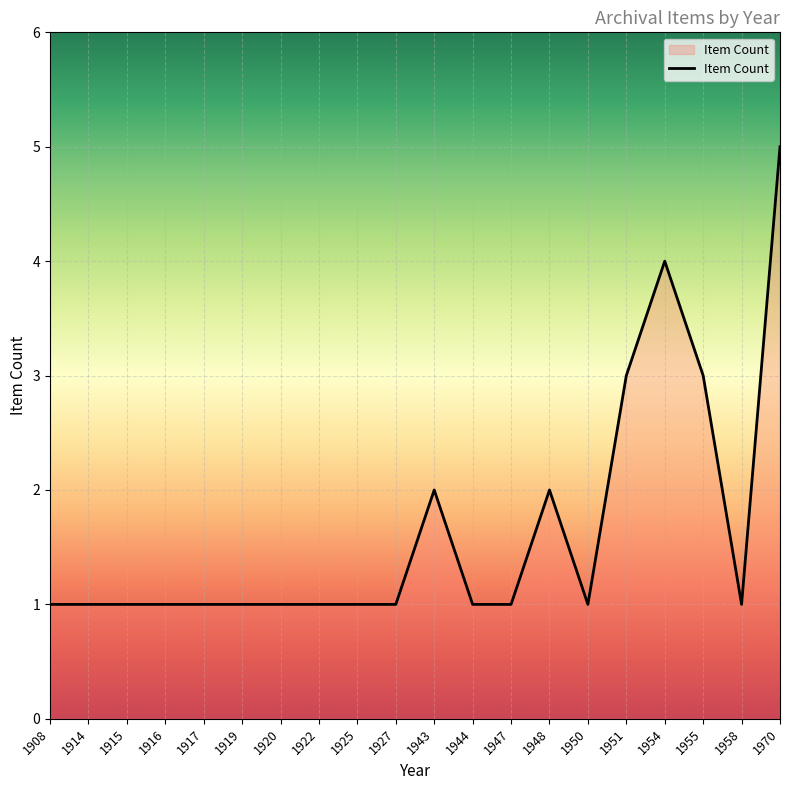

Read the value at 1908.

1